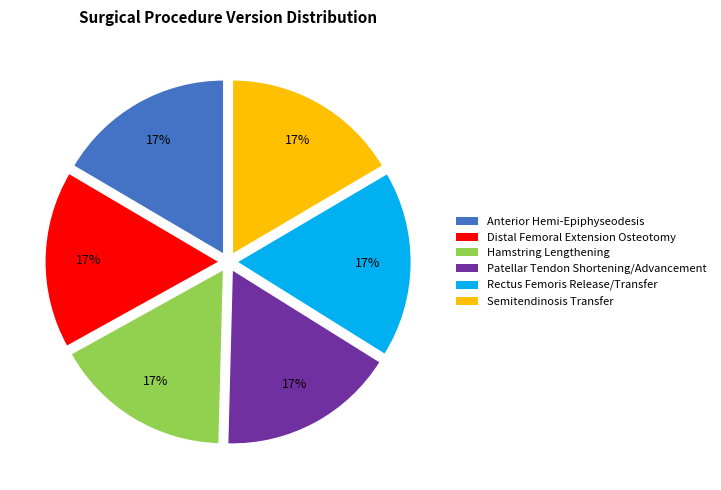

Do Distal Femoral Extension Osteotomy and Anterior Hemi-Epiphyseodesis together represent more than half of the pie?

No